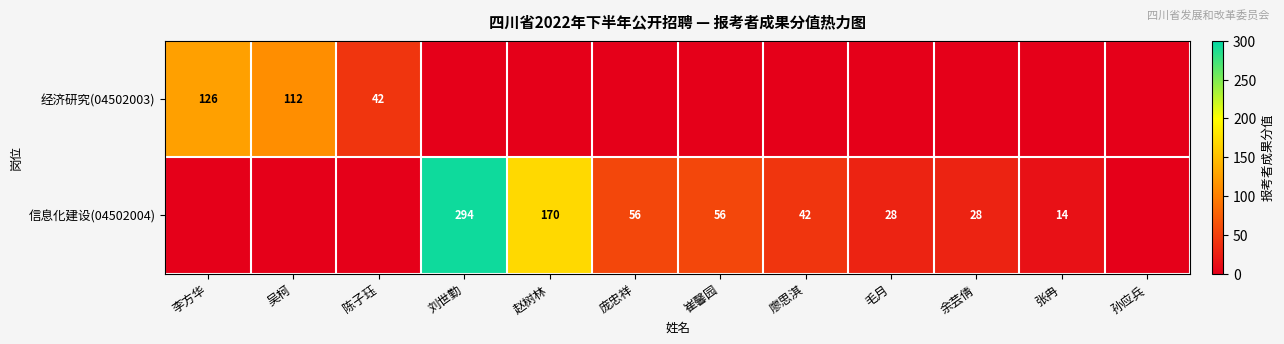

Which label corresponds to the smallest value in the chart?

刘世勤